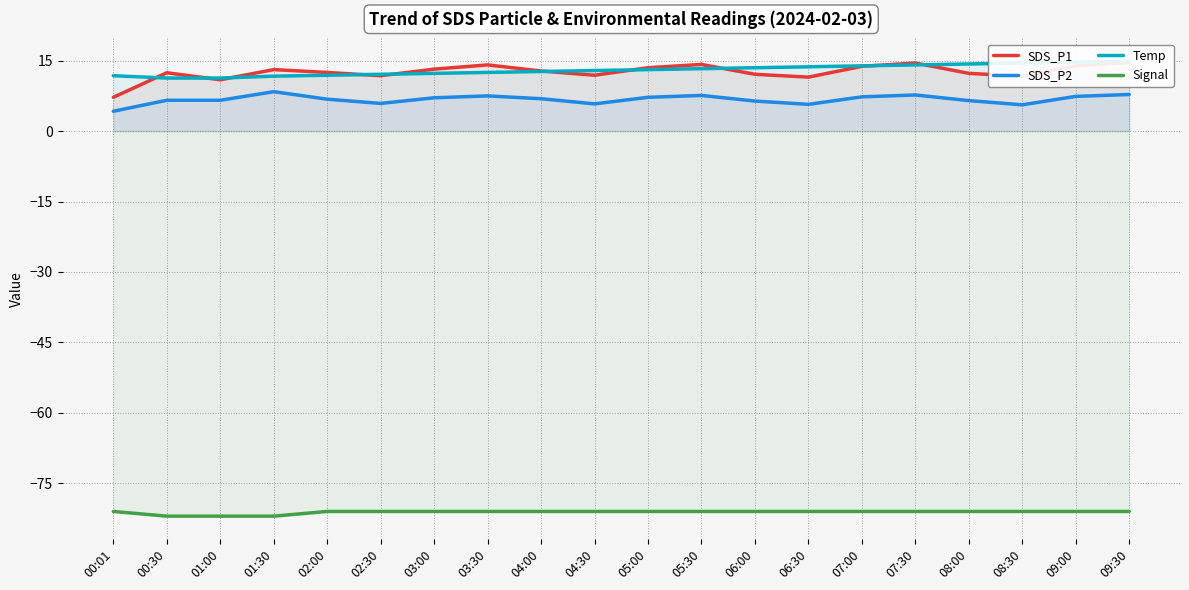

Reading left to right, extract all data points from this chart.

SDS_P1: 00:01=7.2	00:30=12.4	01:00=10.9	01:30=13.1	02:00=12.5	02:30=11.8	03:00=13.2	03:30=14.1	04:00=12.8	04:30=11.9	05:00=13.5	05:30=14.2	06:00=12.1	06:30=11.5	07:00=13.8	07:30=14.5	08:00=12.3	08:30=11.7	09:00=13.9	09:30=14.6
SDS_P2: 00:01=4.2	00:30=6.6	01:00=6.6	01:30=8.4	02:00=6.8	02:30=5.9	03:00=7.1	03:30=7.5	04:00=6.9	04:30=5.8	05:00=7.2	05:30=7.6	06:00=6.4	06:30=5.7	07:00=7.3	07:30=7.7	08:00=6.5	08:30=5.6	09:00=7.4	09:30=7.8
Temp: 00:01=11.8	00:30=11.3	01:00=11.3	01:30=11.7	02:00=11.9	02:30=12.1	03:00=12.3	03:30=12.5	04:00=12.7	04:30=12.9	05:00=13.1	05:30=13.3	06:00=13.5	06:30=13.7	07:00=13.9	07:30=14.1	08:00=14.3	08:30=14.5	09:00=14.7	09:30=14.9
Signal: 00:01=-81.0	00:30=-82.0	01:00=-82.0	01:30=-82.0	02:00=-81.0	02:30=-81.0	03:00=-81.0	03:30=-81.0	04:00=-81.0	04:30=-81.0	05:00=-81.0	05:30=-81.0	06:00=-81.0	06:30=-81.0	07:00=-81.0	07:30=-81.0	08:00=-81.0	08:30=-81.0	09:00=-81.0	09:30=-81.0